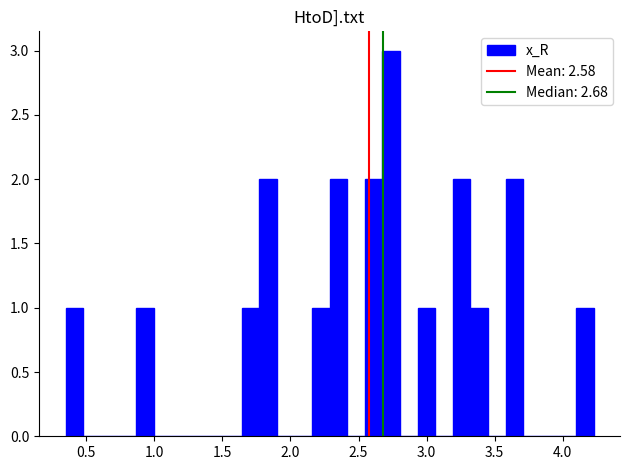

Read against the x-axis, roughly where is the centre of the tallest bar?

2.75